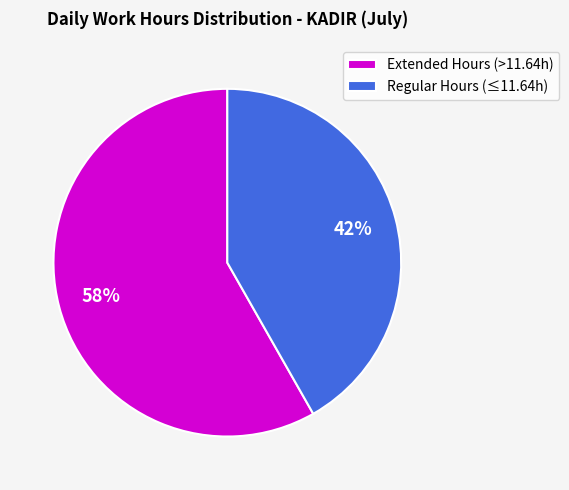

Between Regular Hours (≤11.64h) and Extended Hours (>11.64h), which is larger?

Extended Hours (>11.64h)